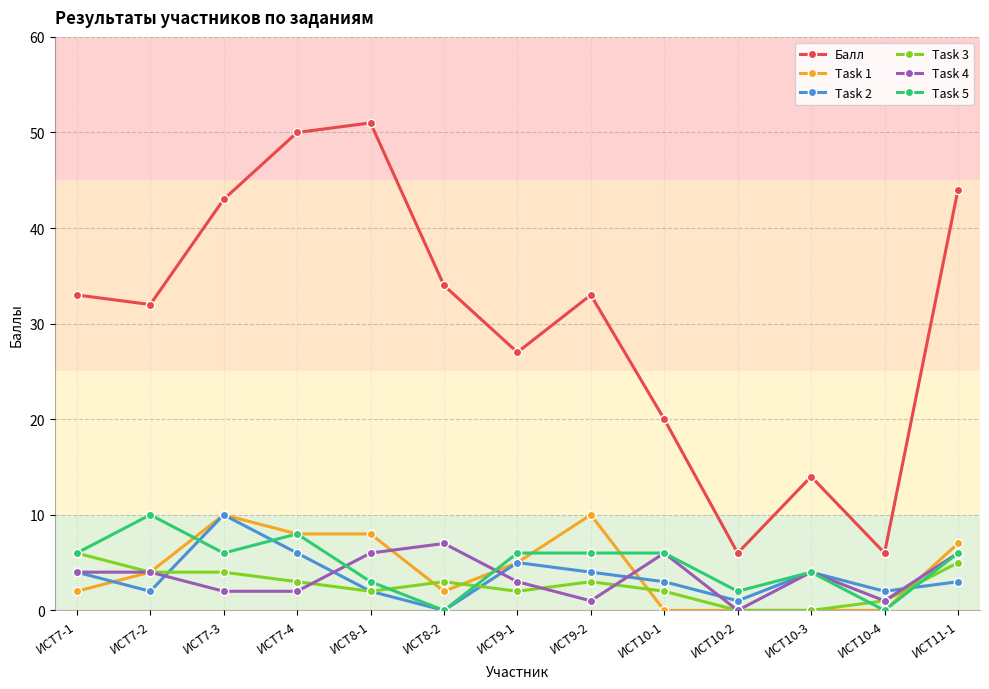

Which series has the largest range (max minus min)?

Балл